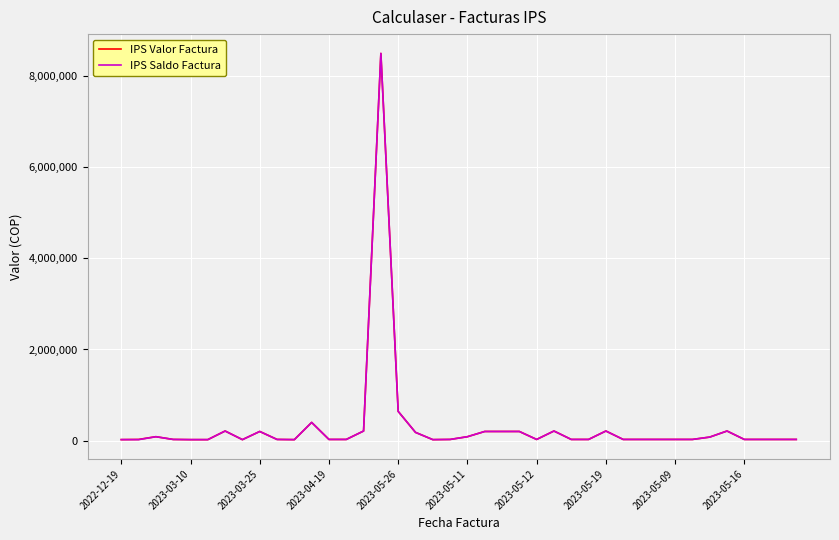

What is the greatest value displayed?

8500000